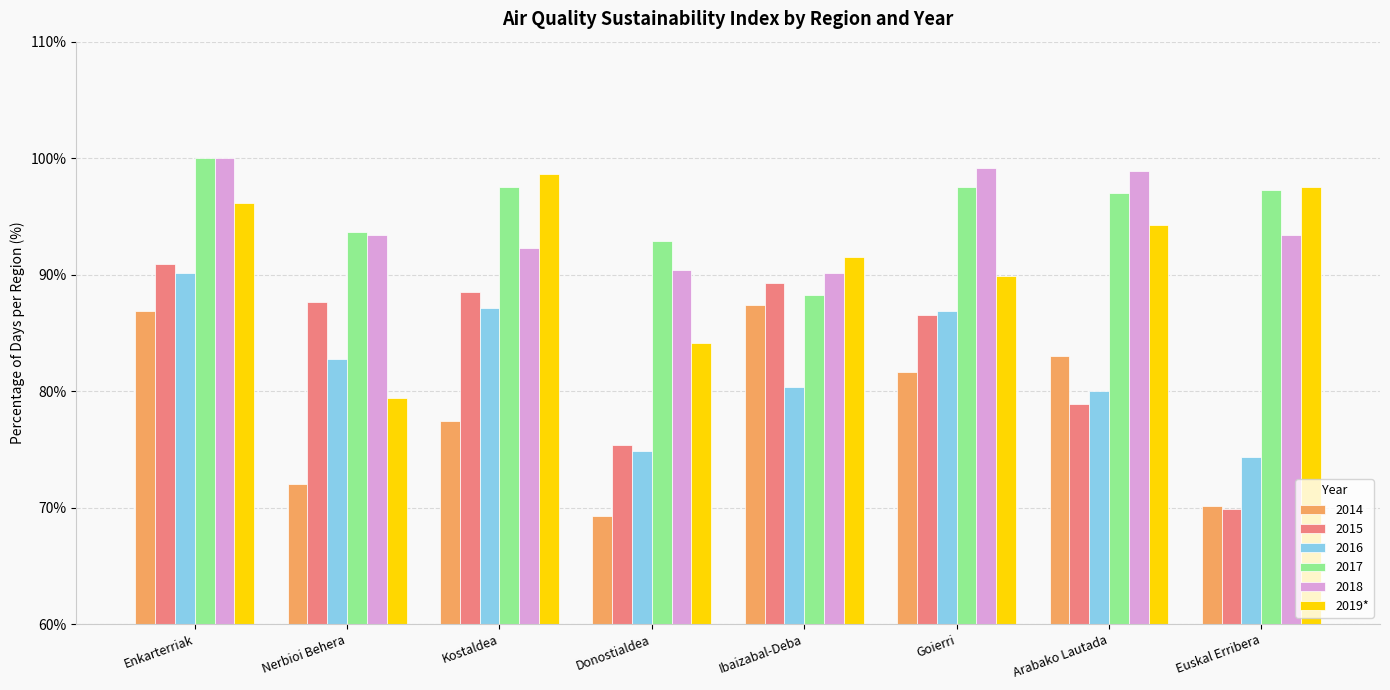

Where does the 2014 series first go above 81?

Enkarterriak